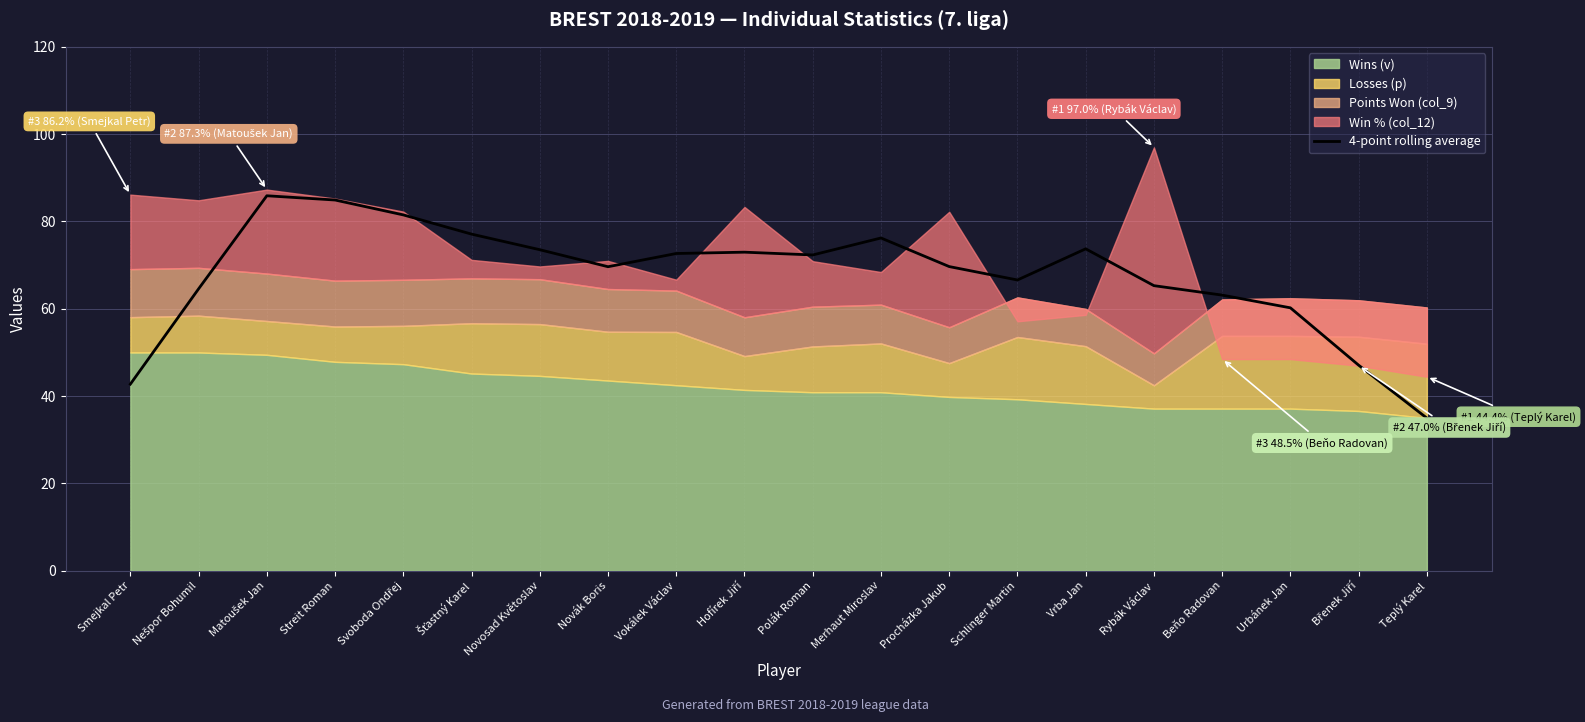

Rank the categories by value from highest to lowest.

Matoušek Jan, Streit Roman, Svoboda Ondřej, Šťastný Karel, Merhaut Miroslav, Vrba Jan, Novosad Květoslav, Hofírek Jiří, Vokálek Václav, Polák Roman, Procházka Jakub, Novák Boris, Schlinger Martin, Rybák Václav, Nešpor Bohumil, Beňo Radovan, Urbánek Jan, Břenek Jiří, Smejkal Petr, Teplý Karel